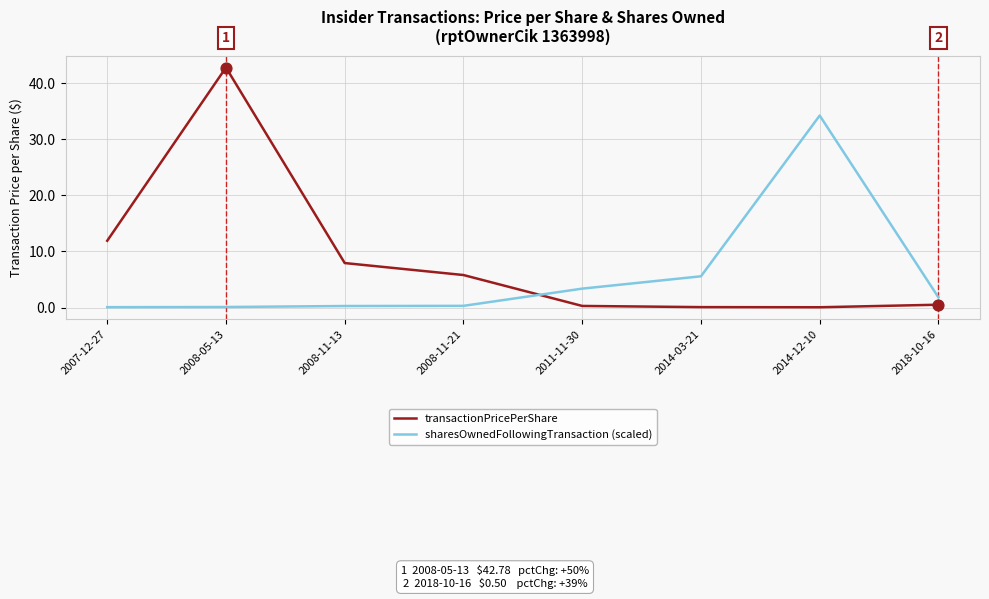

Which series has the largest total across all categories?

transactionPricePerShare